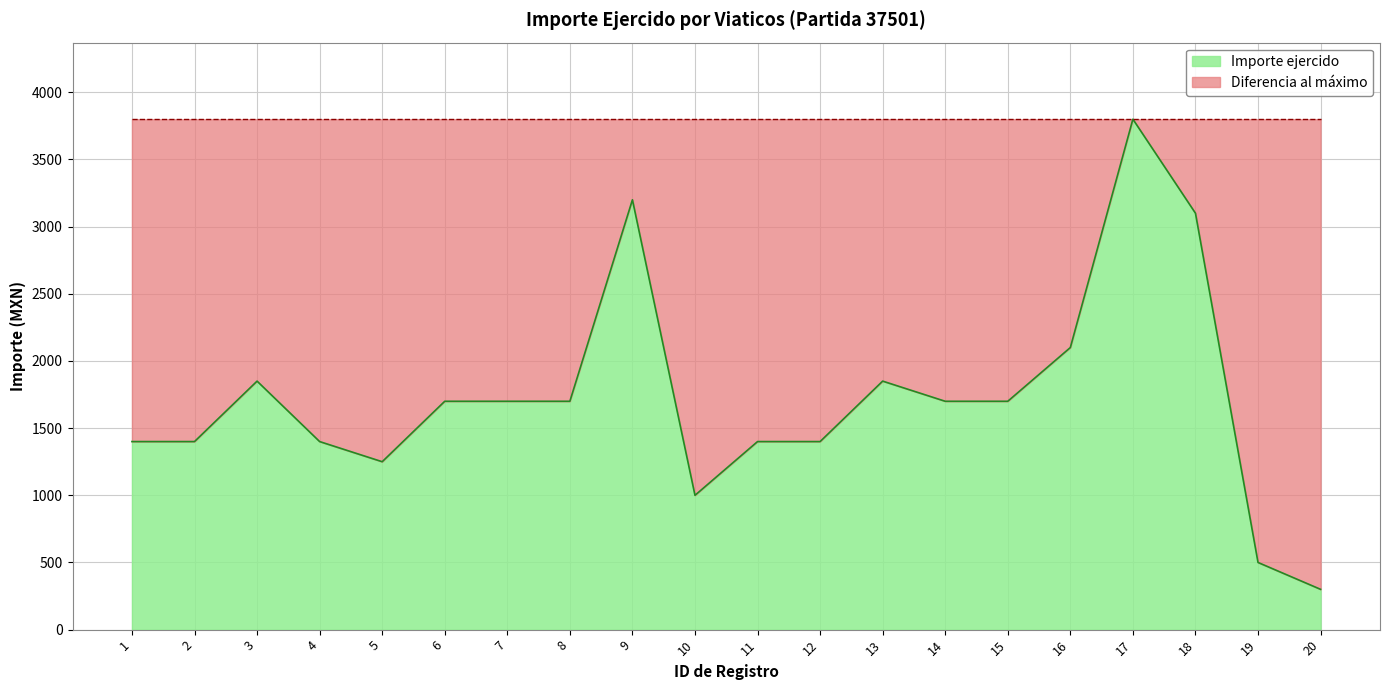

What is the smallest value displayed?

300